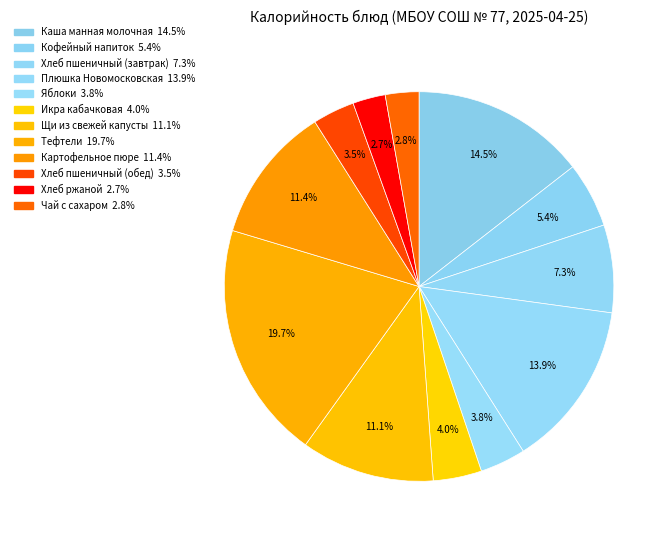

Does Картофельное пюре represent more than half of the total?

No